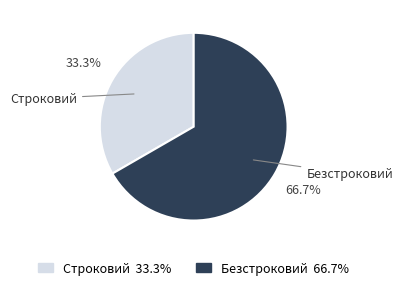

What percentage is the Безстроковий slice, to the nearest percent?

67%